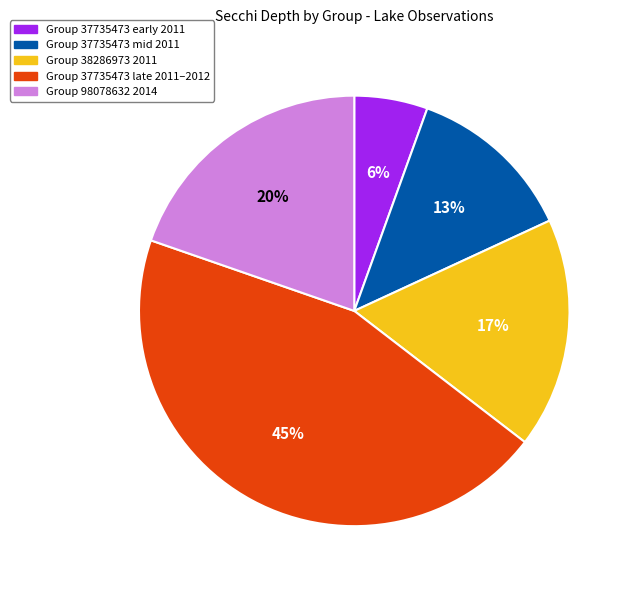

What percentage is the Group 37735473 early 2011 slice, to the nearest percent?

6%